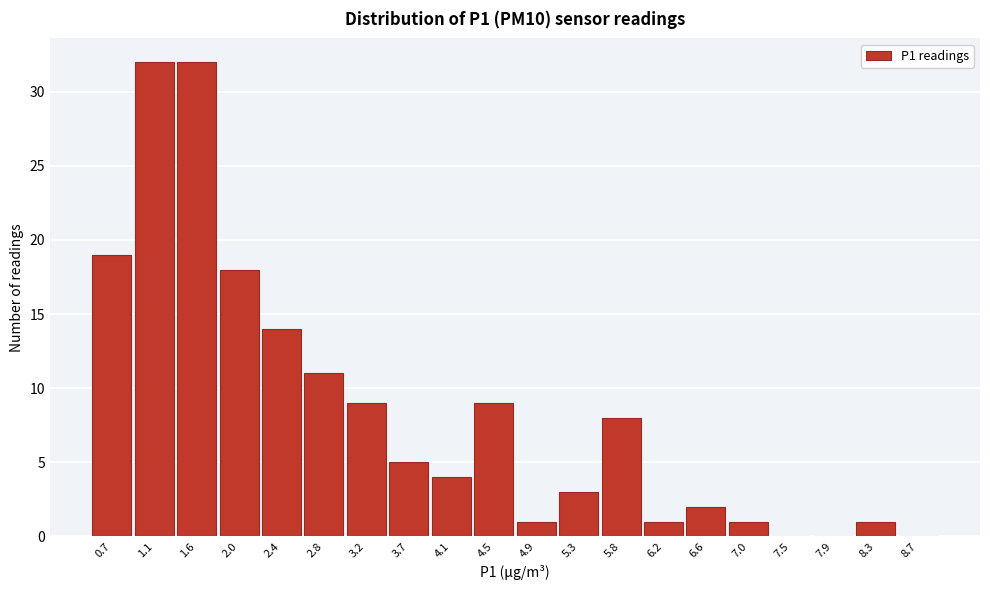

How tall is the bar that spans 1.35 to 1.75 on the x-axis? Neither the bar edges nor the heights are printed on the chart, so give them approximately, as read against the axes.

32